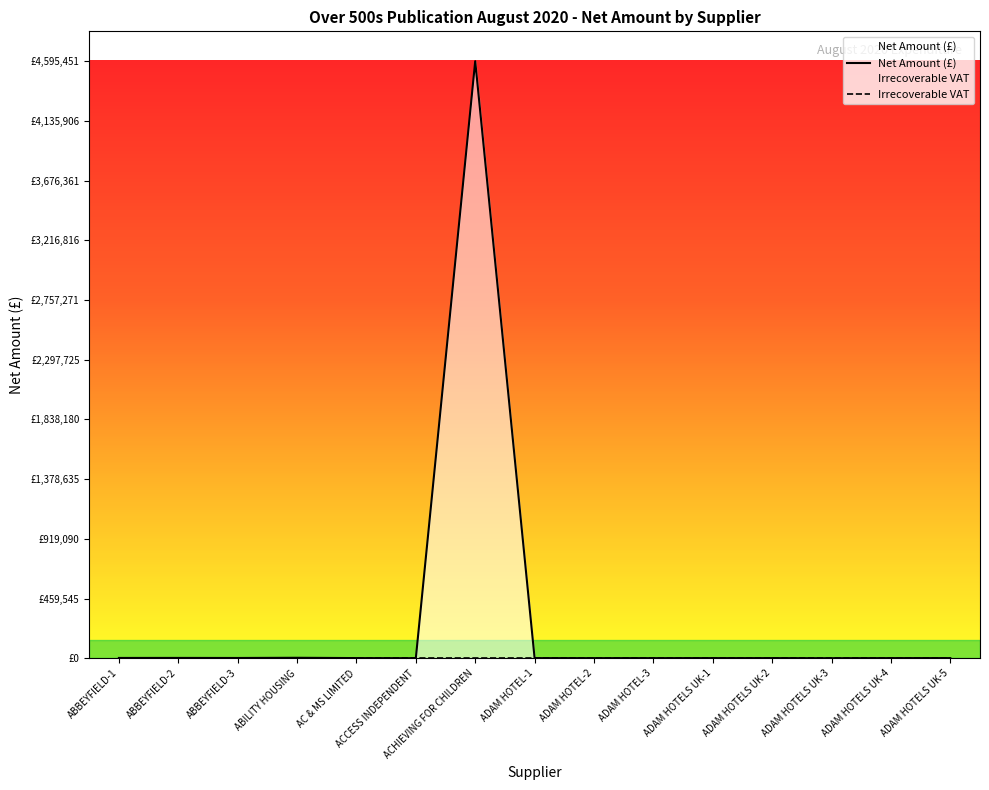

What is the maximum value shown in the chart?

4595451.9